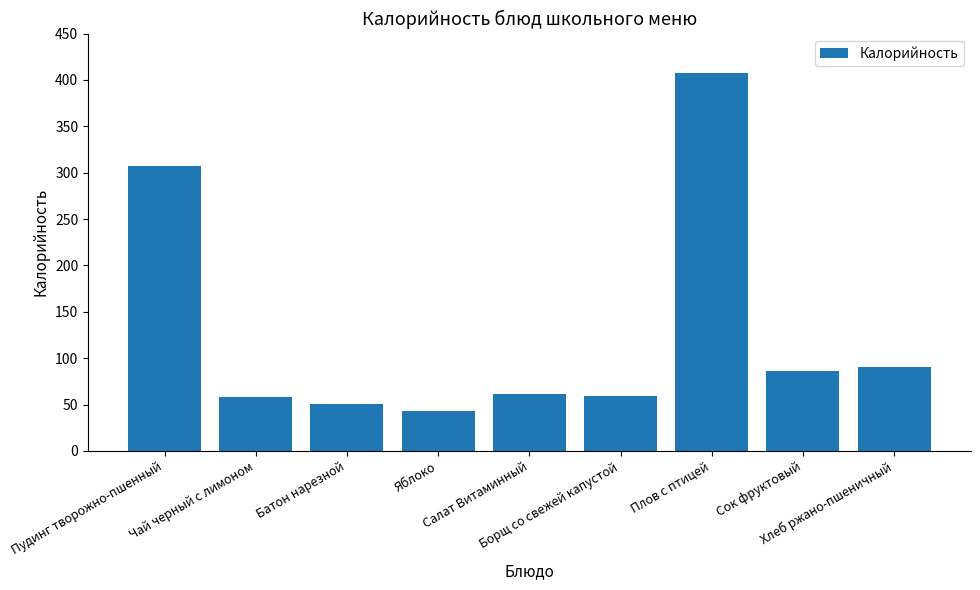

What is the maximum value shown in the chart?

407.6